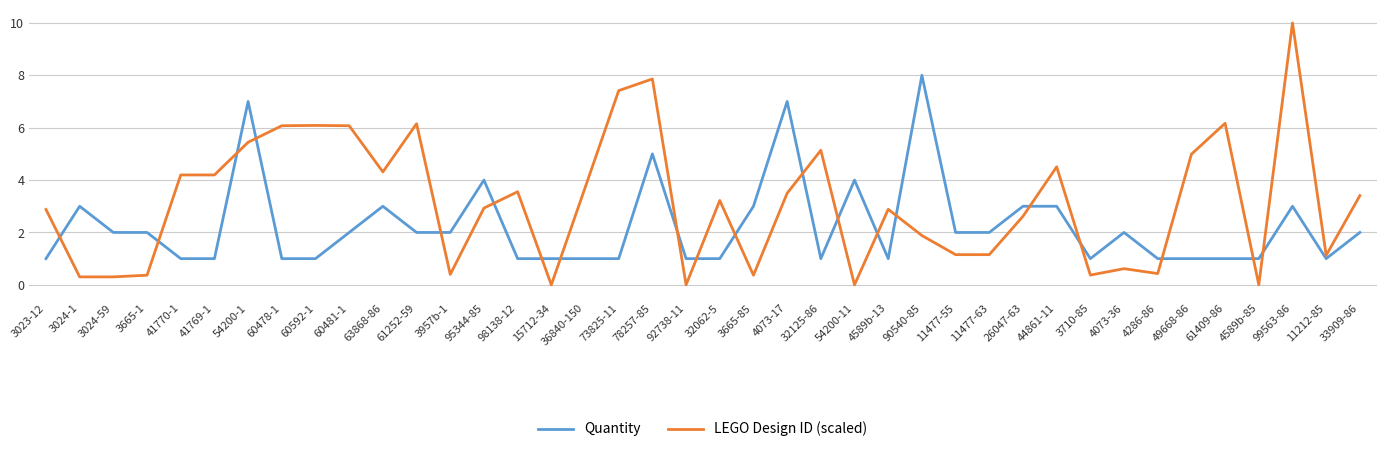

Rank the series by their maximum value, from lowest to highest.

Quantity, LEGO Design ID (scaled)